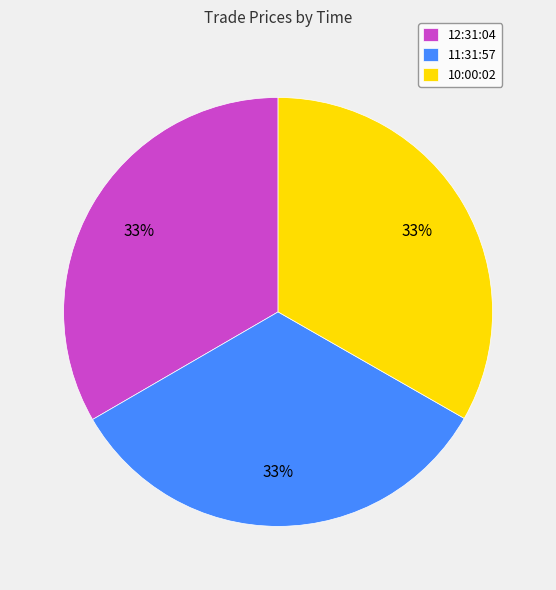

The 11:31:57 slice represents 33% of the pie. True or false?

True